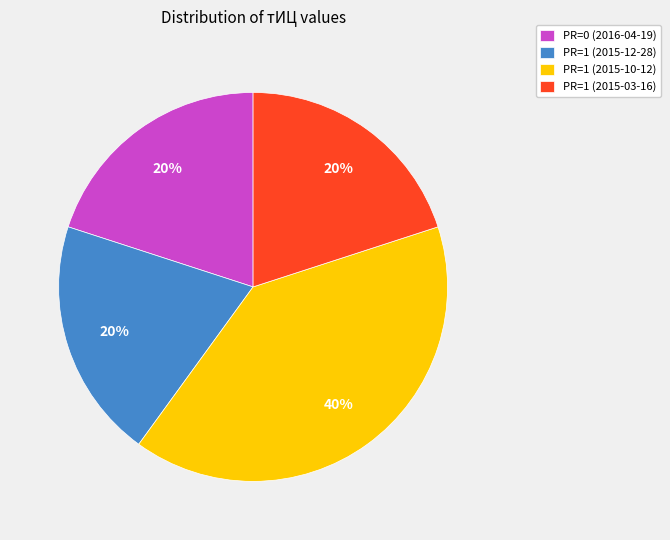

The PR=0 (2016-04-19) slice represents 20% of the pie. True or false?

True